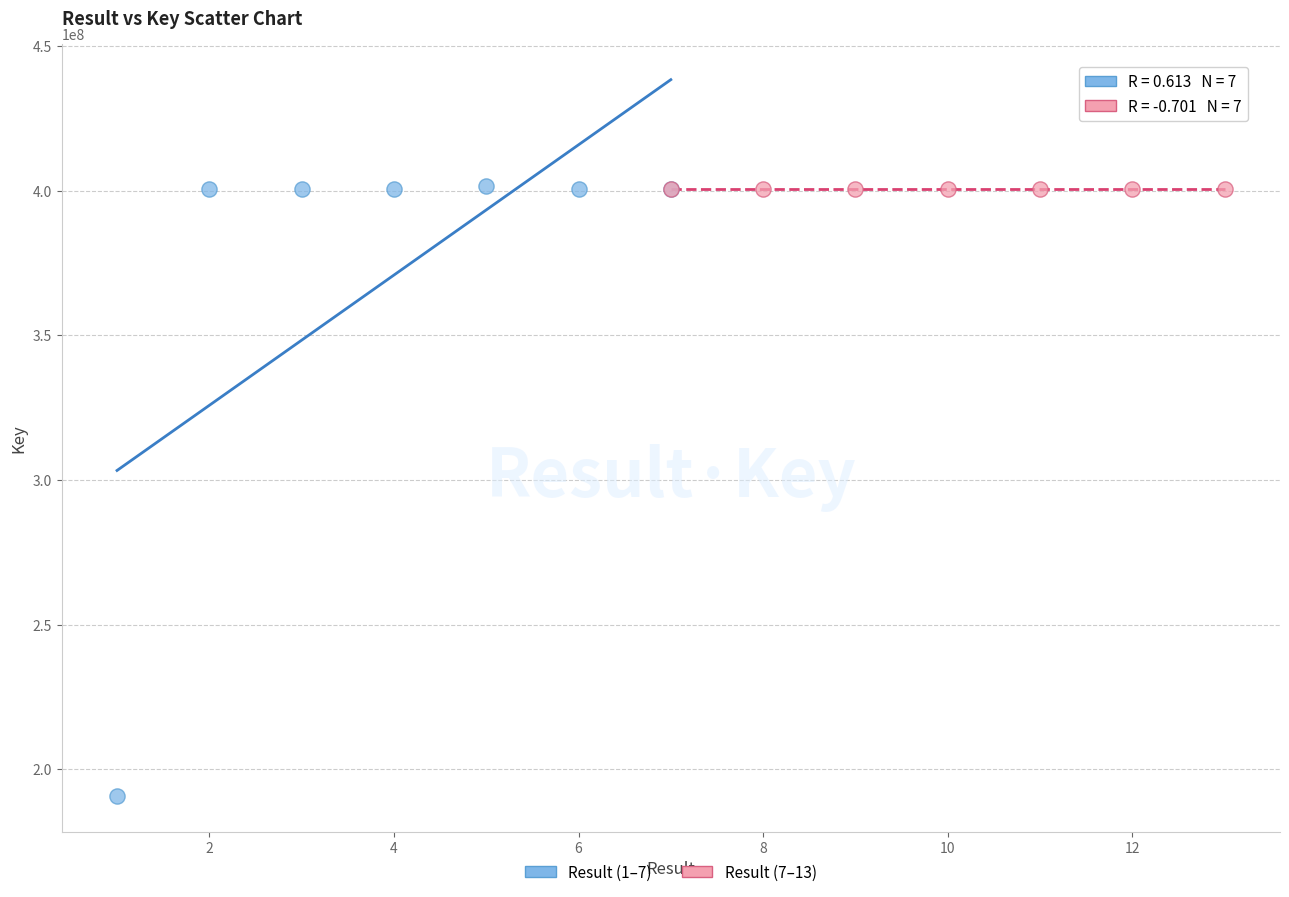

Which series contains the lowest Y value?

Result (1–7)